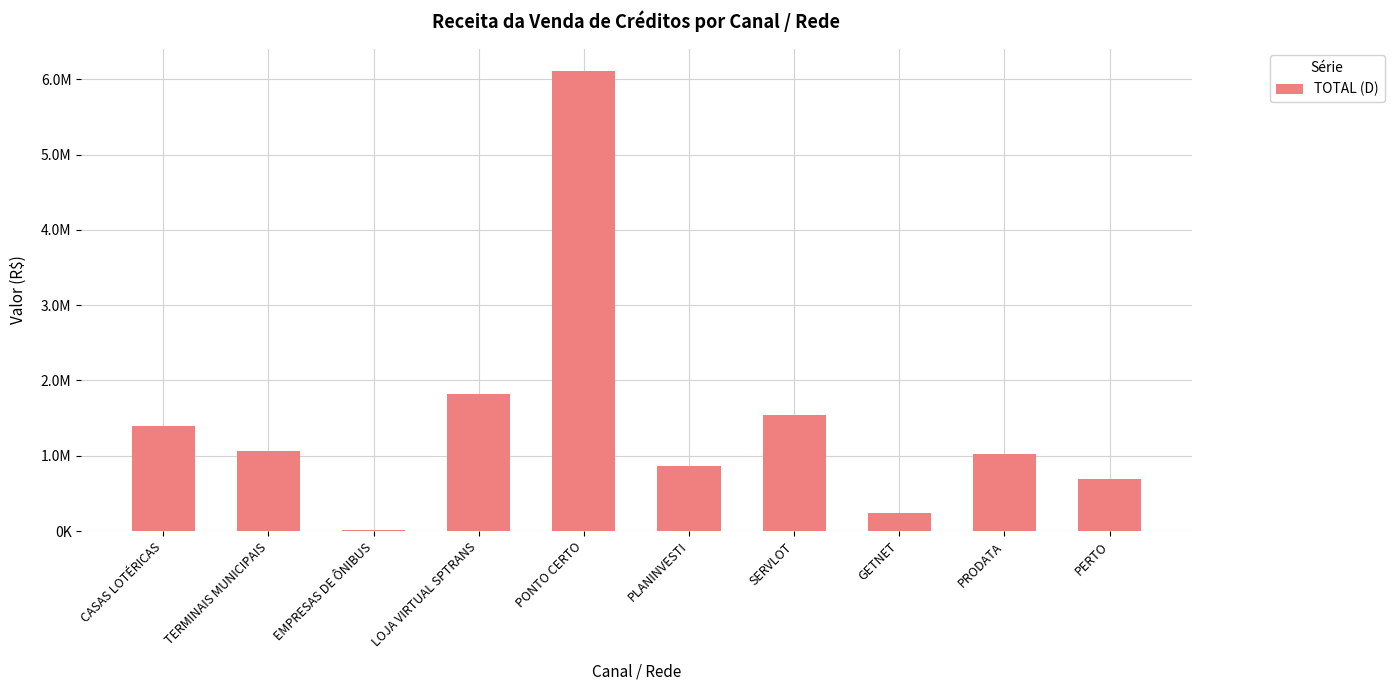

Rank the categories by value from highest to lowest.

PONTO CERTO, LOJA VIRTUAL SPTRANS, SERVLOT, CASAS LOTÉRICAS, TERMINAIS MUNICIPAIS, PRODATA, PLANINVESTI, PERTO, GETNET, EMPRESAS DE ÔNIBUS